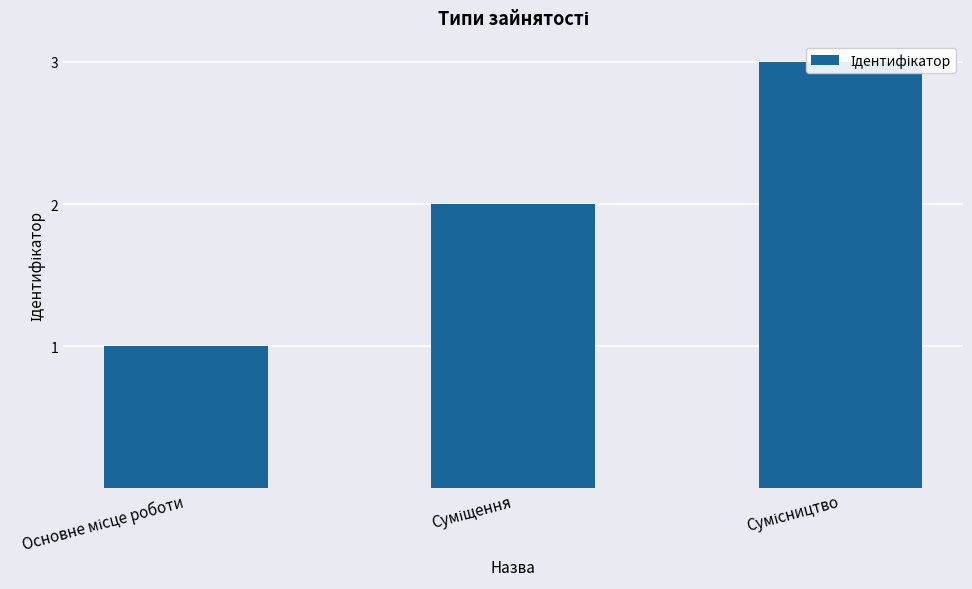

Are the bars horizontal?

No